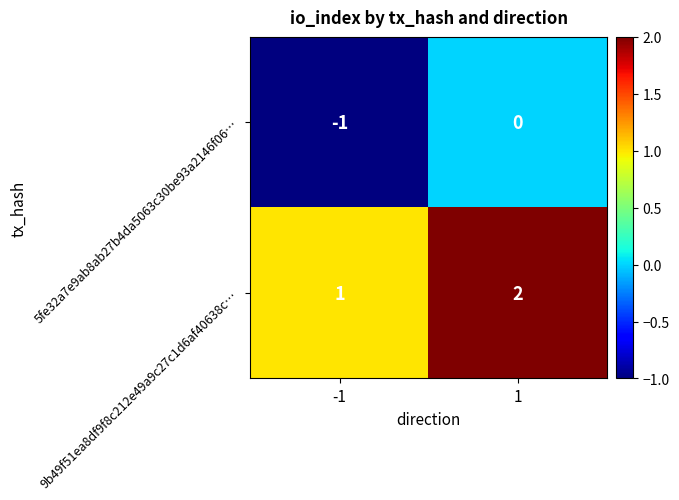

List the labels in order of 9b49f51ea8df9f8c212e49a9c27c1d6af40638c… value, smallest first.

-1, 1